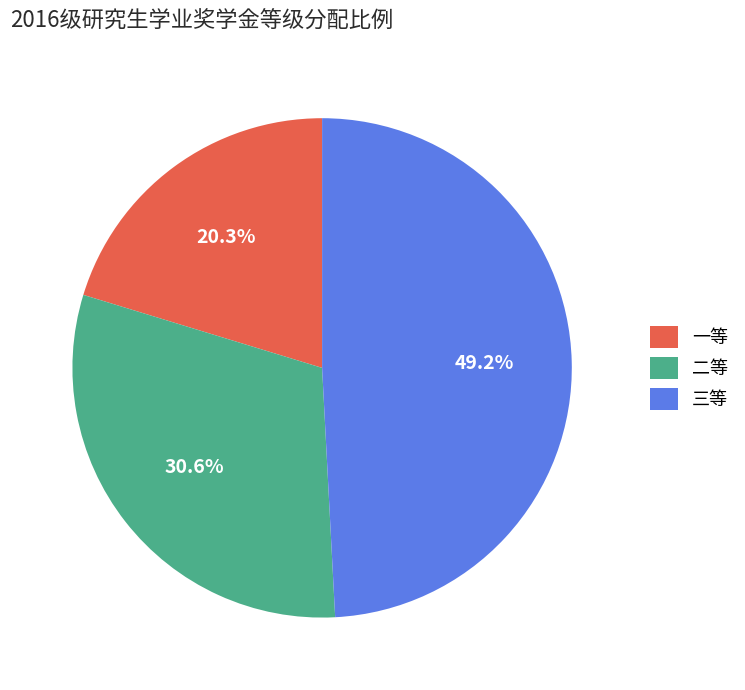

Do 一等 and 二等 together represent more than half of the pie?

Yes